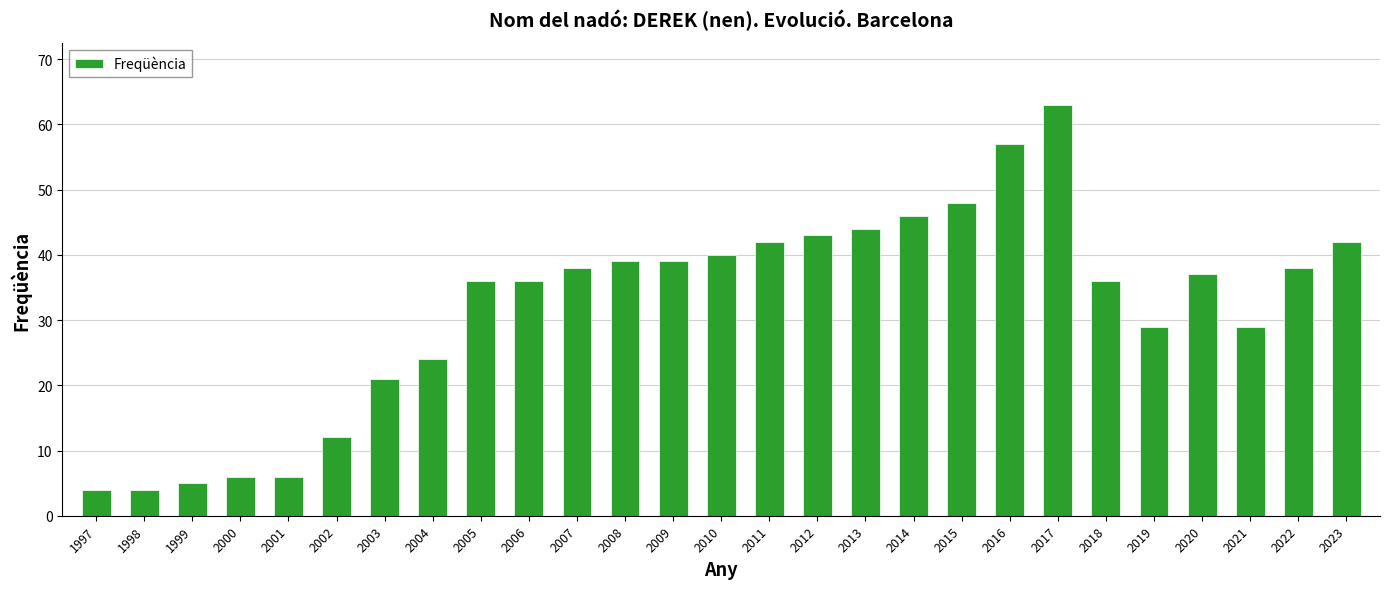

What is the sum of the values at 2006 and 2000?

42